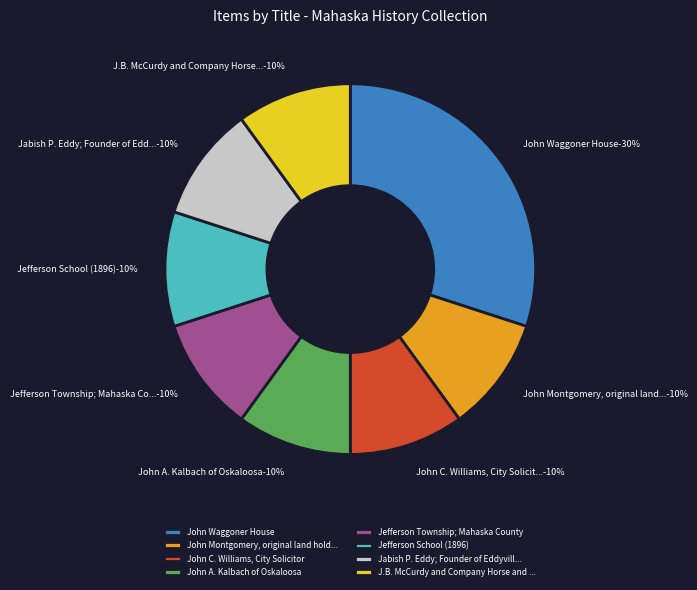

Which category has the smallest portion of the pie?

John Montgomery, original land holder